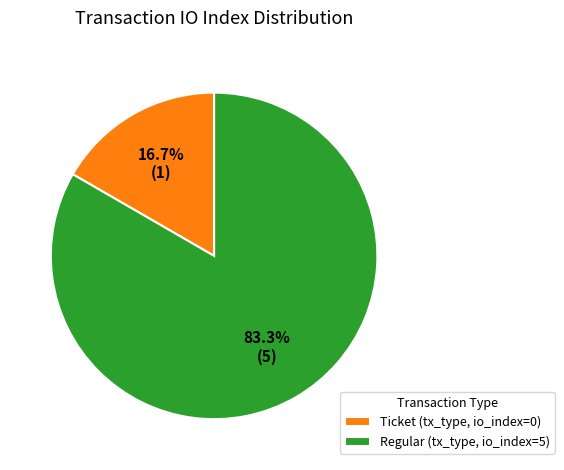

Rank the categories by value from highest to lowest.

Regular (tx_type, io_index=5), Ticket (tx_type, io_index=0)